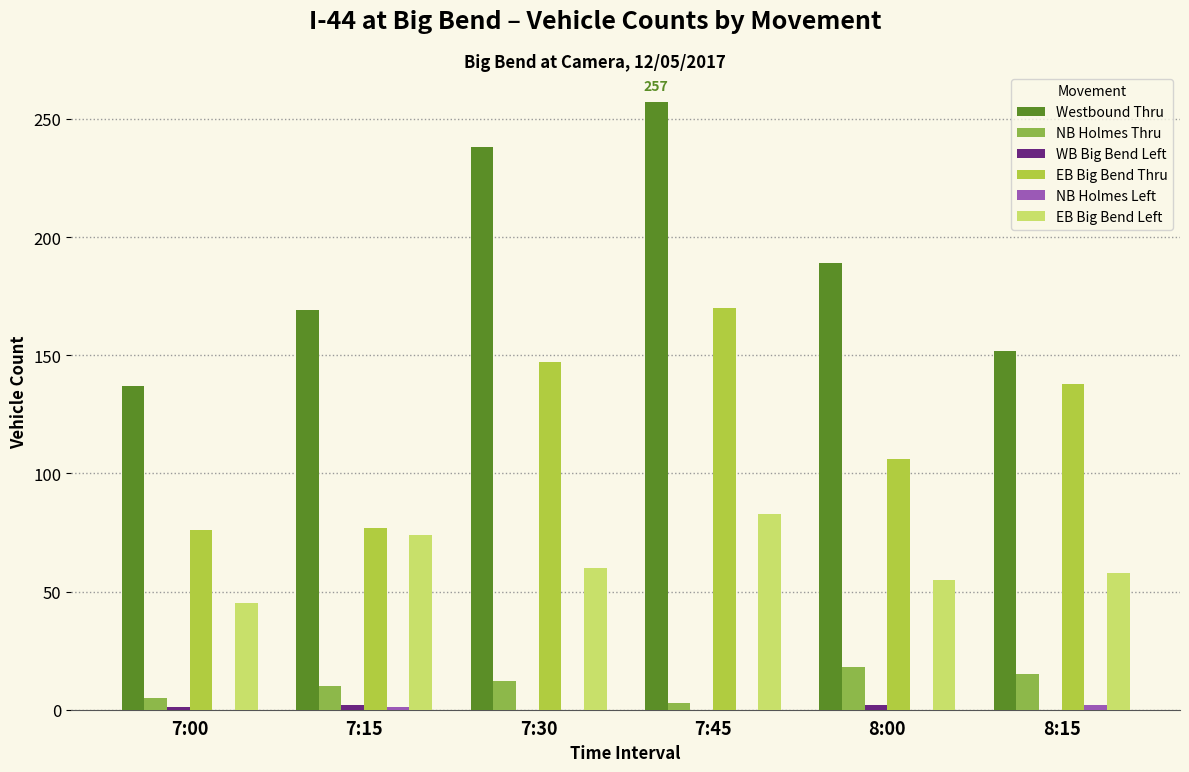

What is the total value across all series at 7:00?

264